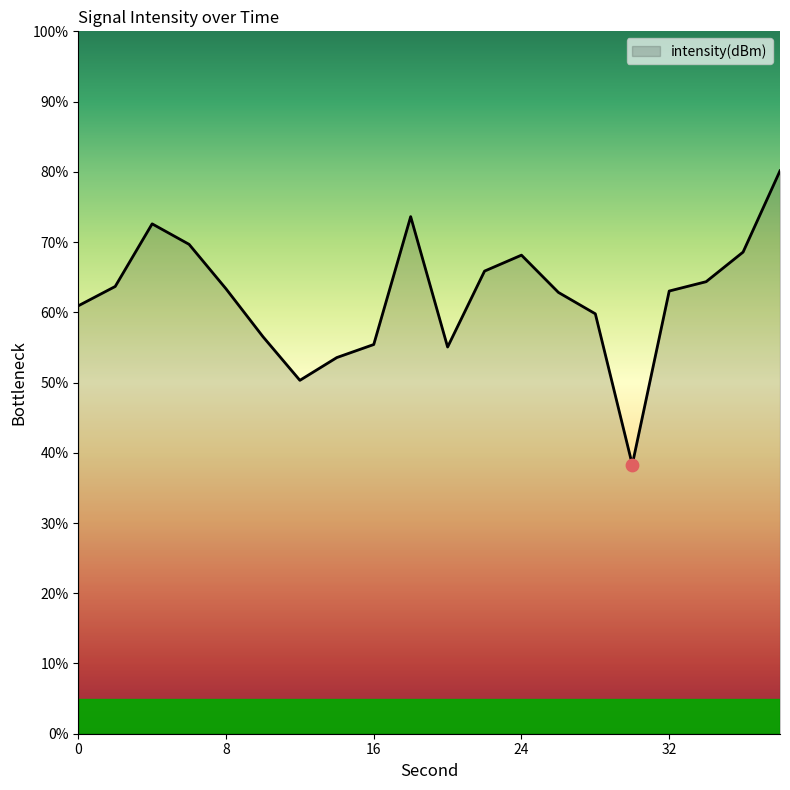

What is the minimum value shown in the chart?

38.3